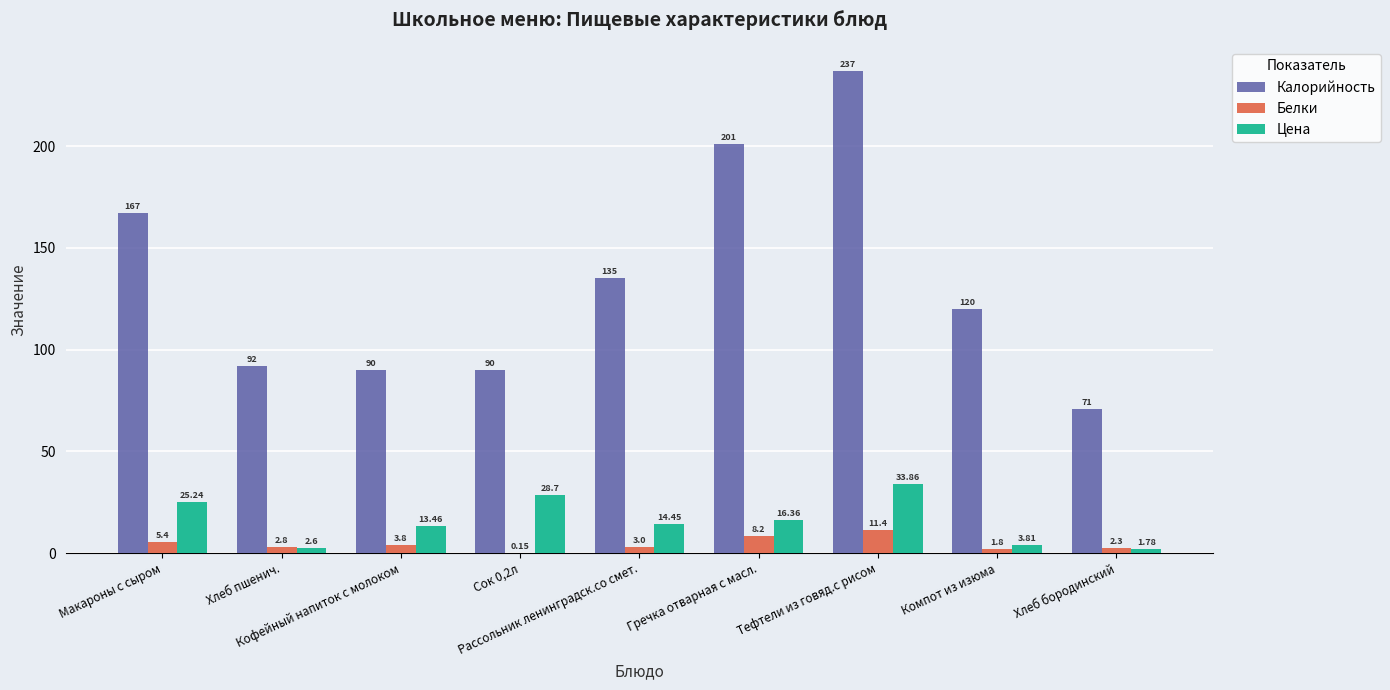

Which series has the largest total across all categories?

Калорийность